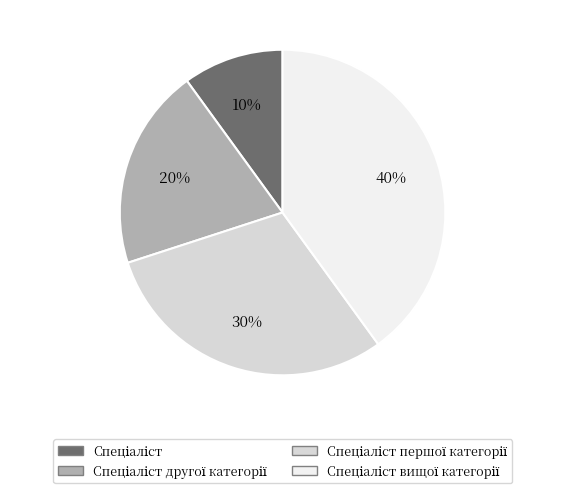

Is there a majority slice in this chart?

No